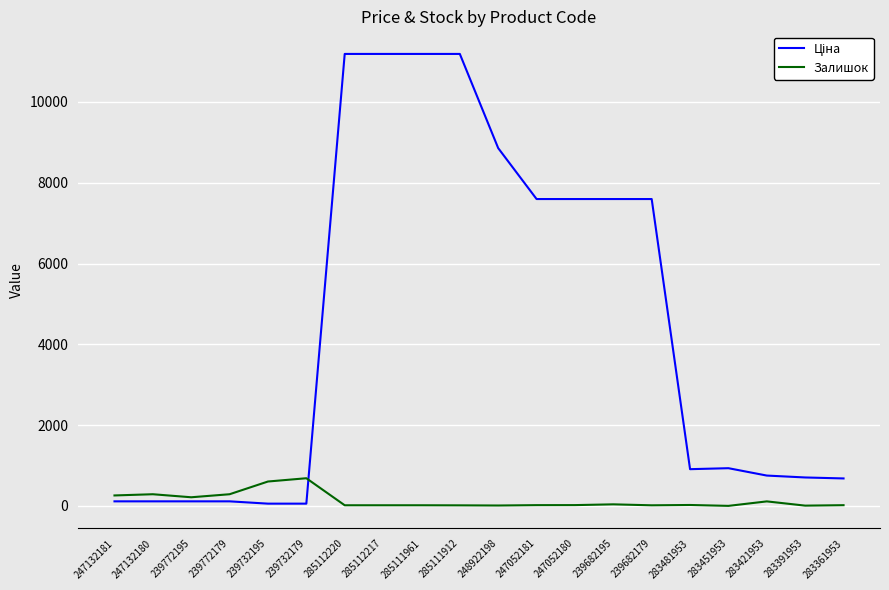

The value of Залишок at 239732179 is 686.0. True or false?

True